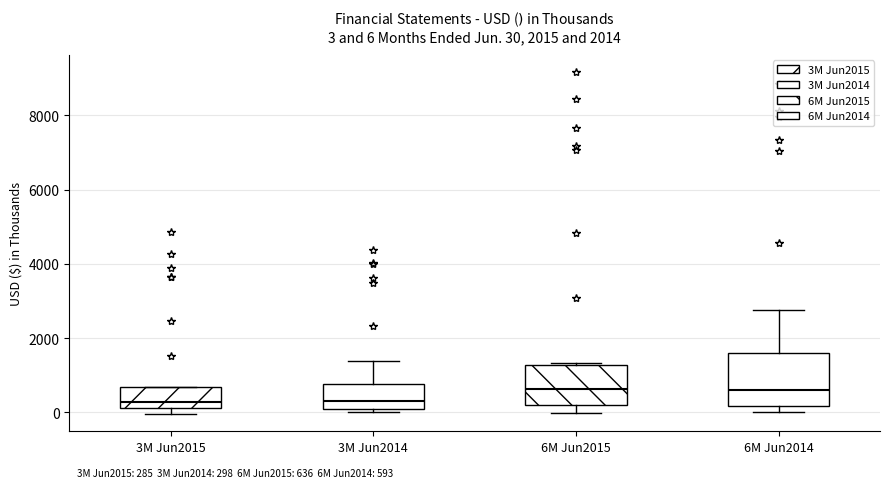

Comparing the boxes themselves (not the whiskers), which one is the tallest?

6M Jun2014